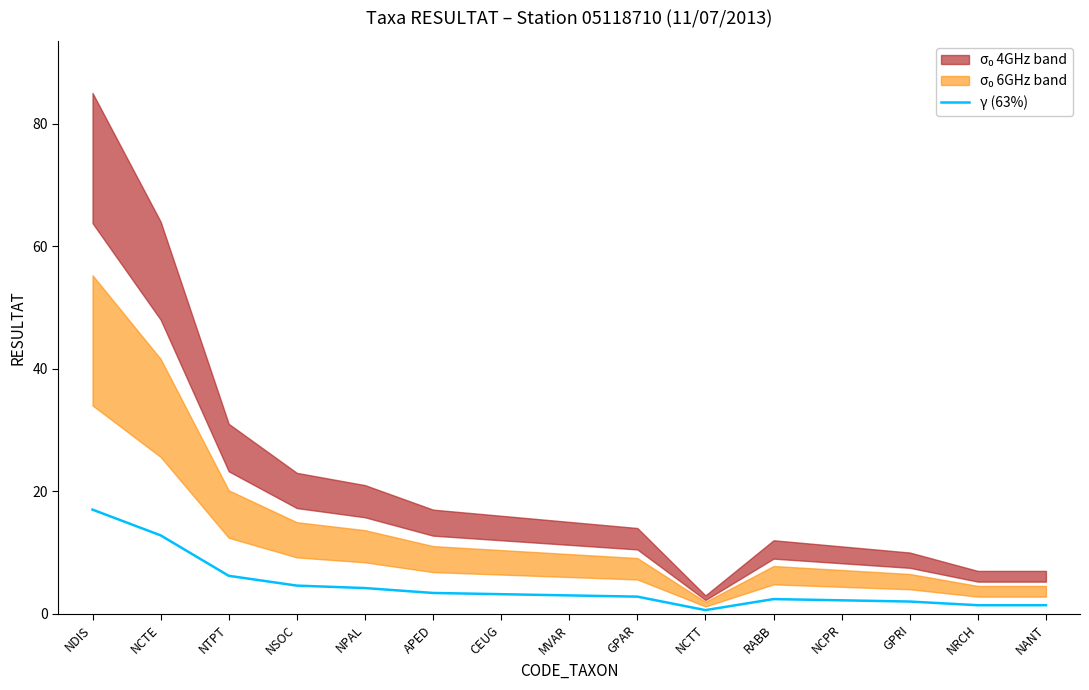

How many values are below 3?

7